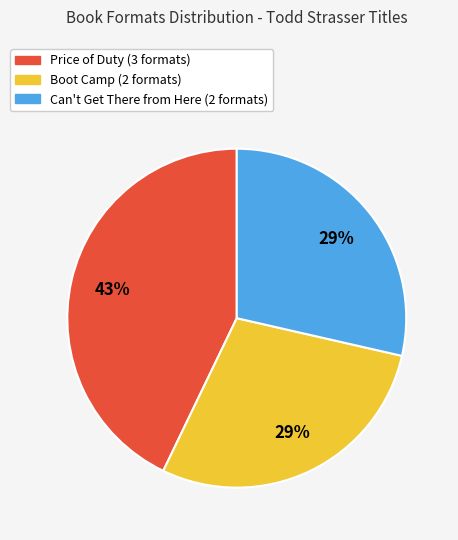

Do Boot Camp and Can't Get There from Here together represent more than half of the pie?

Yes